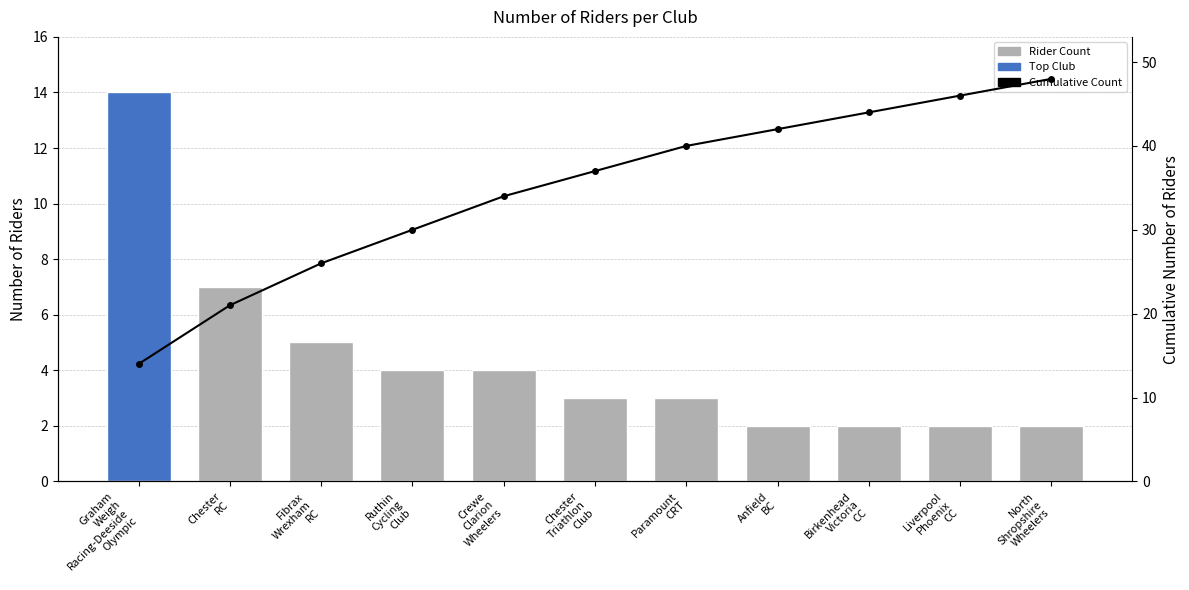

What position from the right is Liverpool
Phoenix
CC?

2